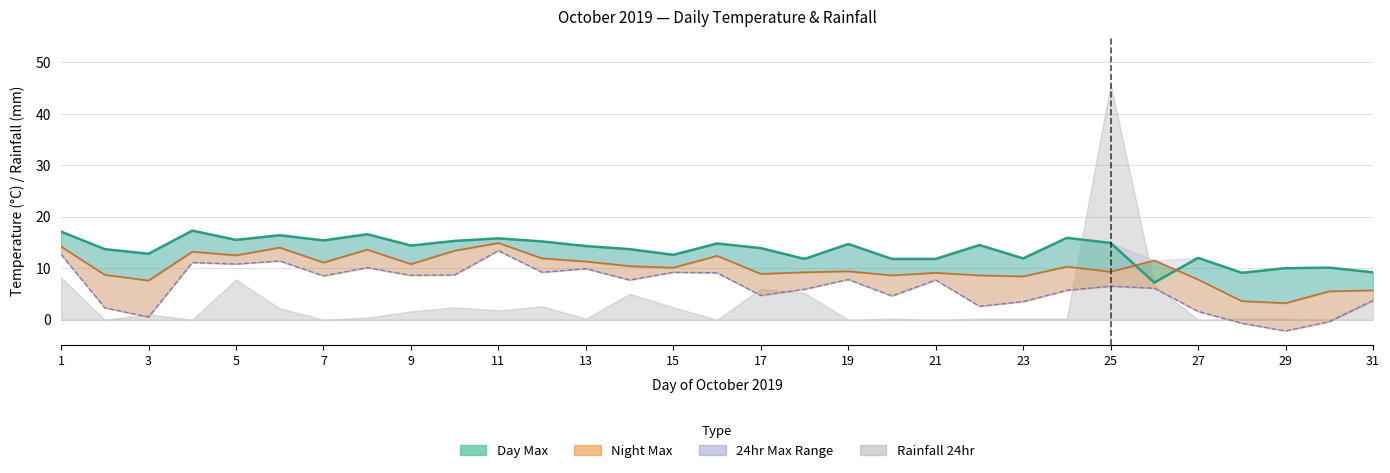

How many categories are shown in the chart?

31